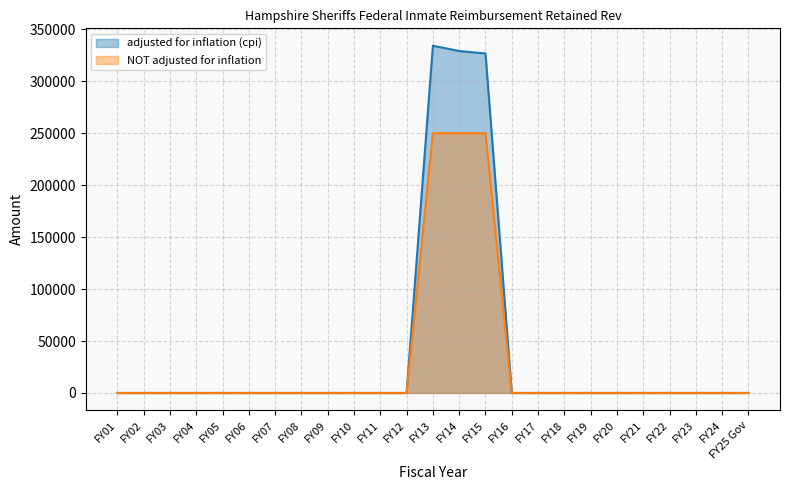

What is the greatest value displayed?

334287